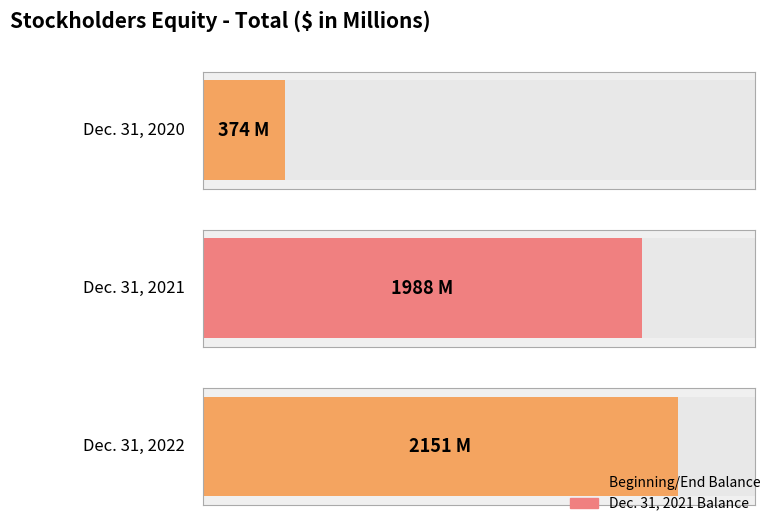

List the labels in order of value, smallest first.

Dec. 31, 2020, Dec. 31, 2021, Dec. 31, 2022